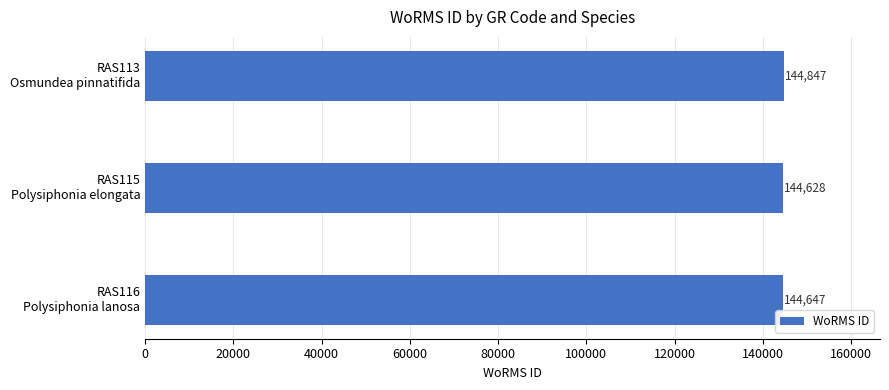

What is the difference between the maximum and minimum values?

219